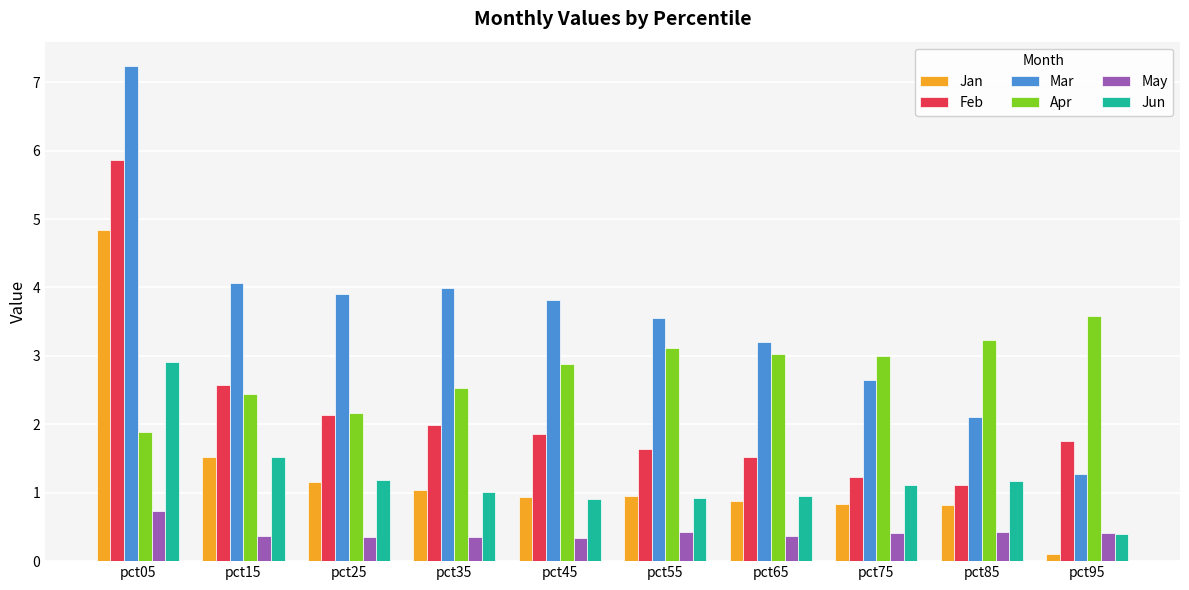

At which label does Feb reach its peak?

pct05